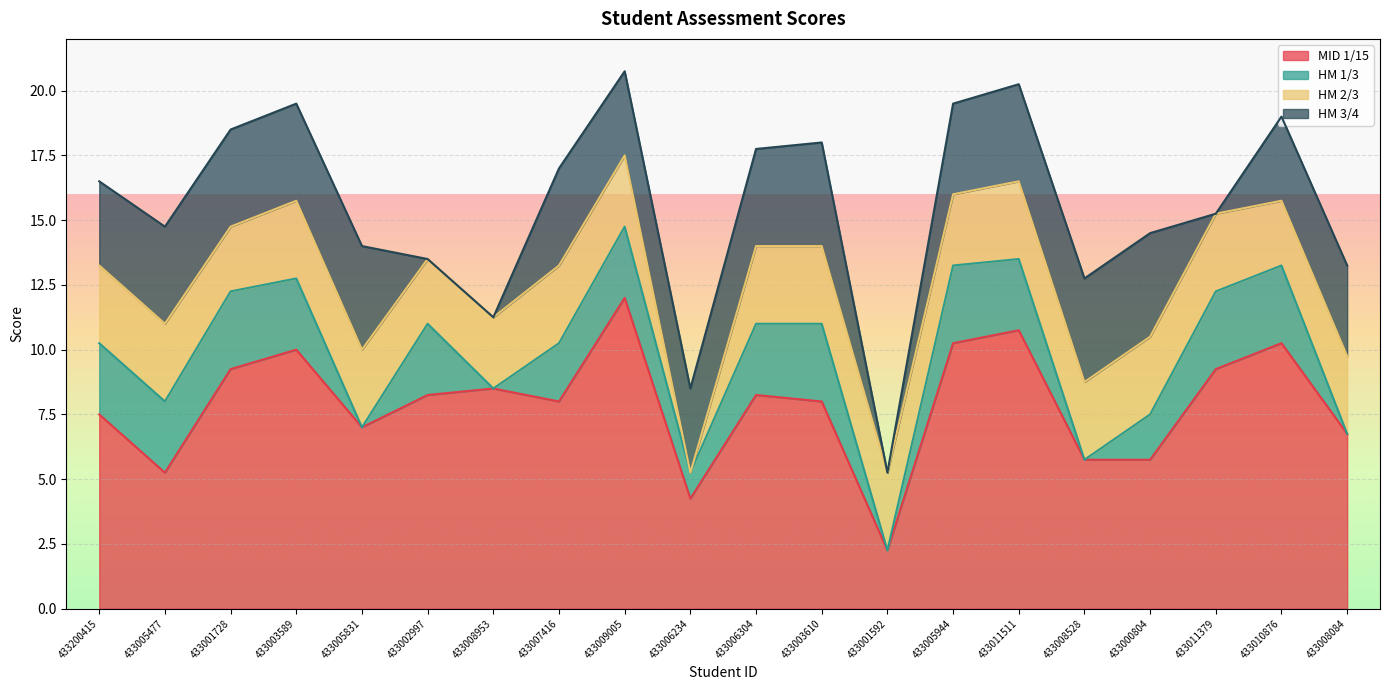

Is it true that HM 1/3 equals 0.2 at 433006234?

False